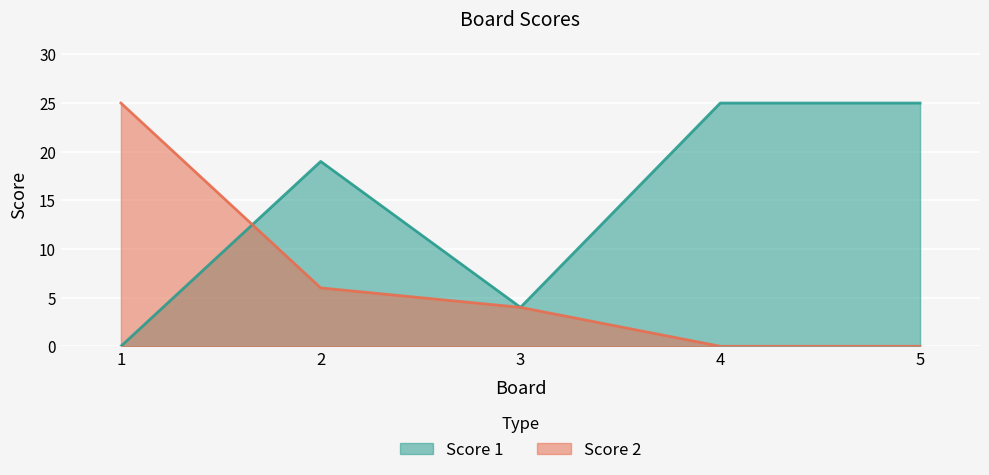

Which series has the largest total across all categories?

Score 1